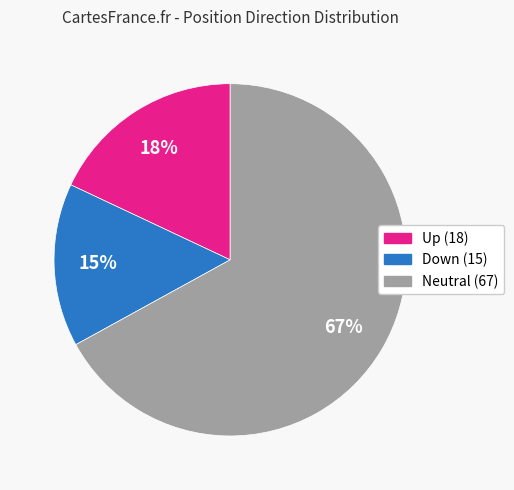

To the nearest percent, what is the average slice percentage?

33%